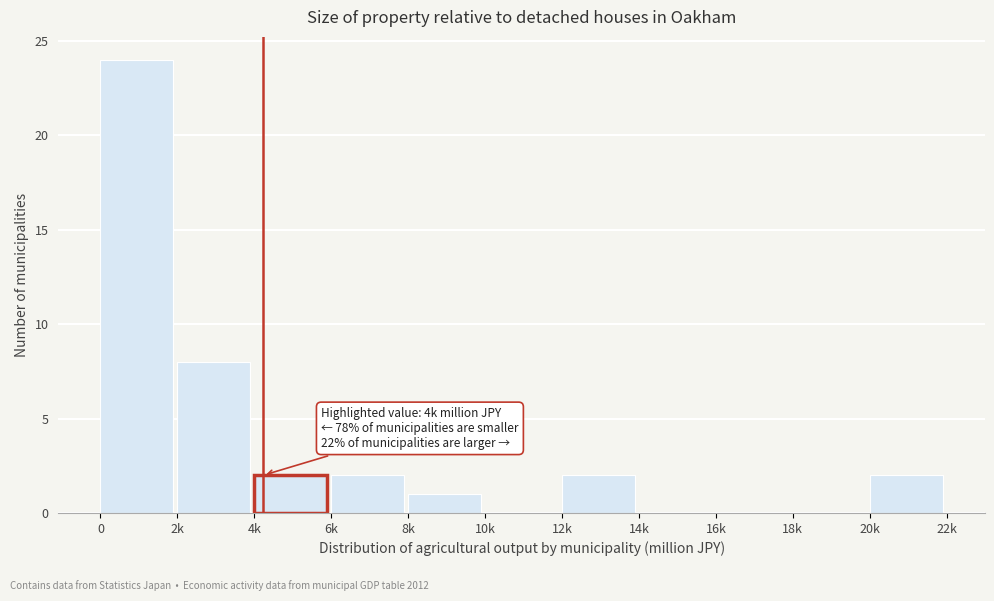

Reading left to right, list all the values displayed in this chart.

0=24	2k=8	4k=2	6k=2	8k=1	10k=0	12k=2	14k=0	16k=0	18k=0	20k=2